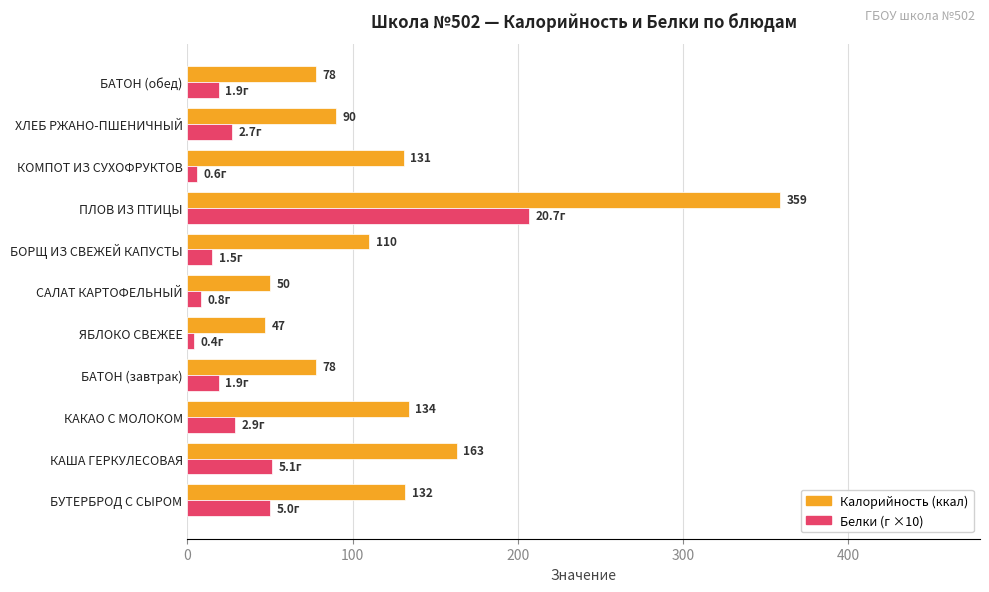

Which category has the highest value across all series?

ПЛОВ ИЗ ПТИЦЫ